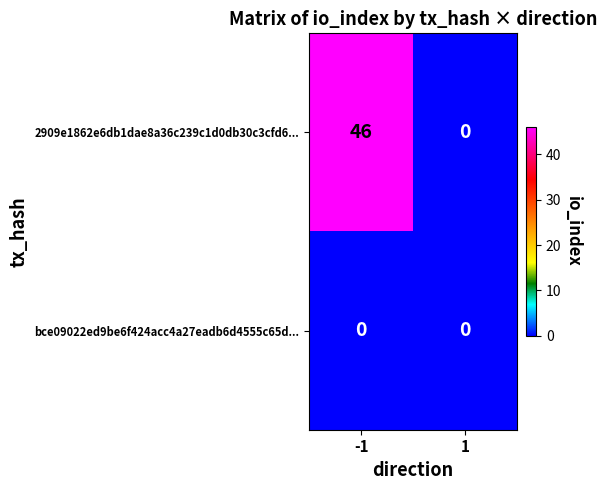

Count the number of categories in the chart.

2